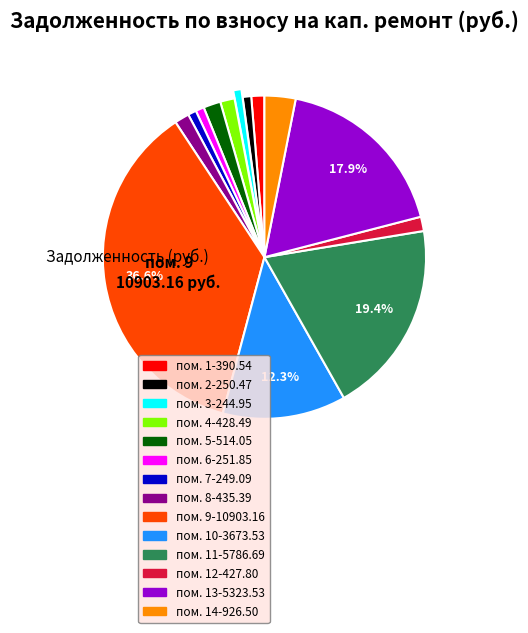

Is there any slice that represents more than half of the pie?

No